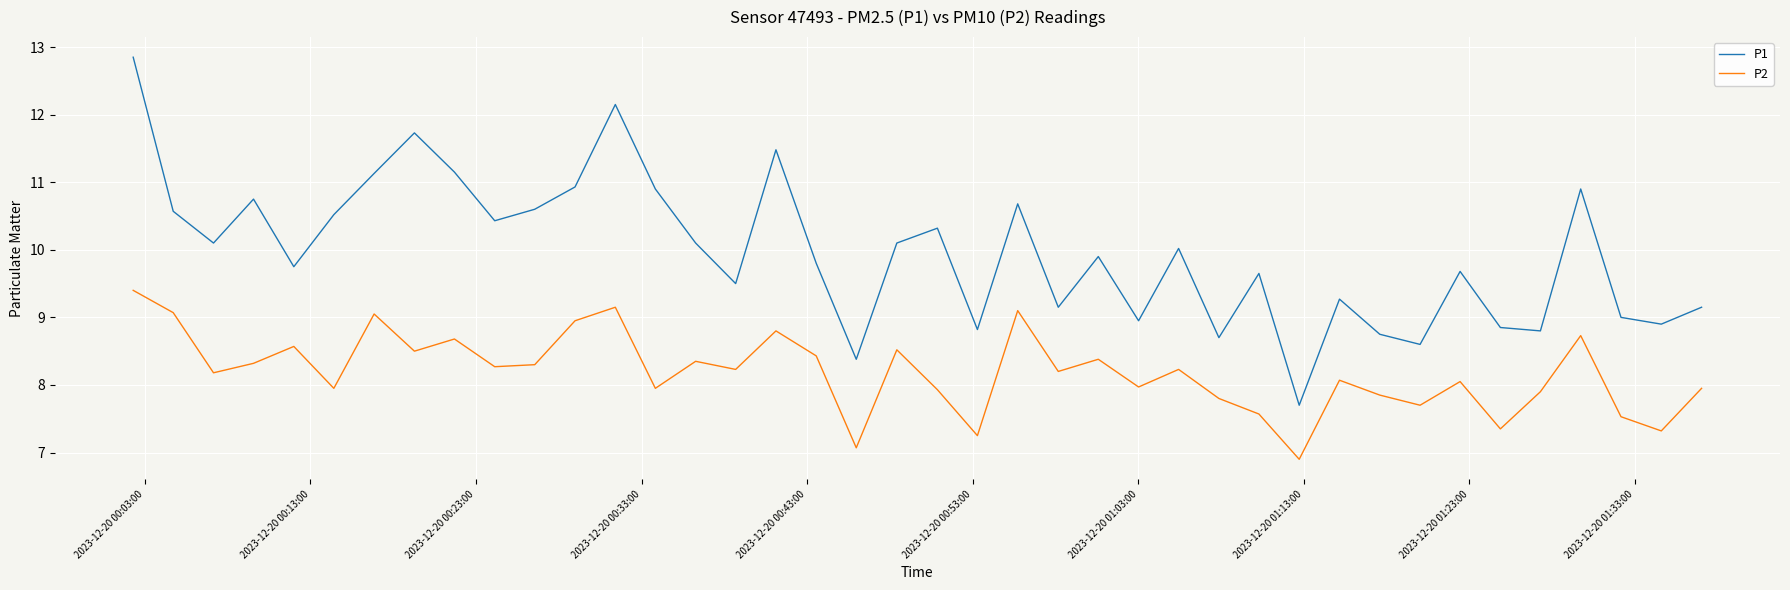

How many values in the P2 series exceed 8?

24